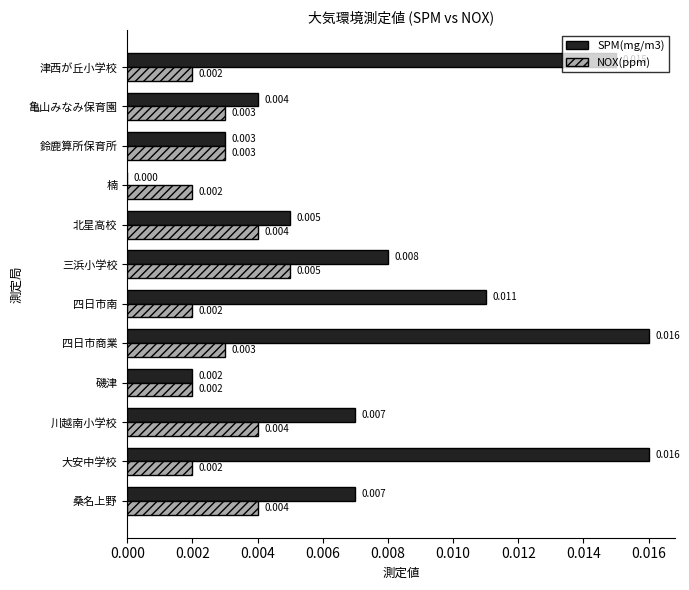

Is the value of SPM(mg/m3) at 鈴鹿算所保育所 greater than the value of NOX(ppm) at 磯津?

Yes